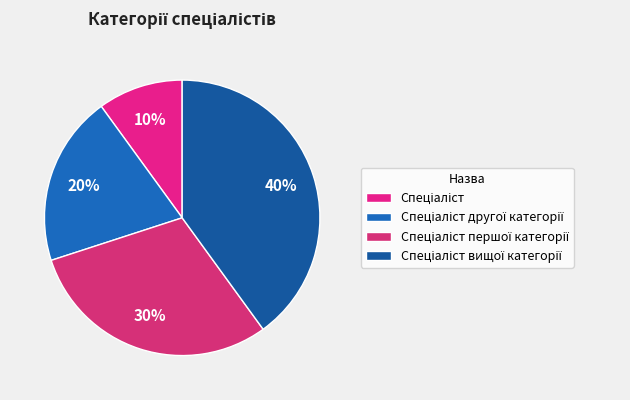

How much of the chart is everything except Спеціаліст другої категорії?

80.0%